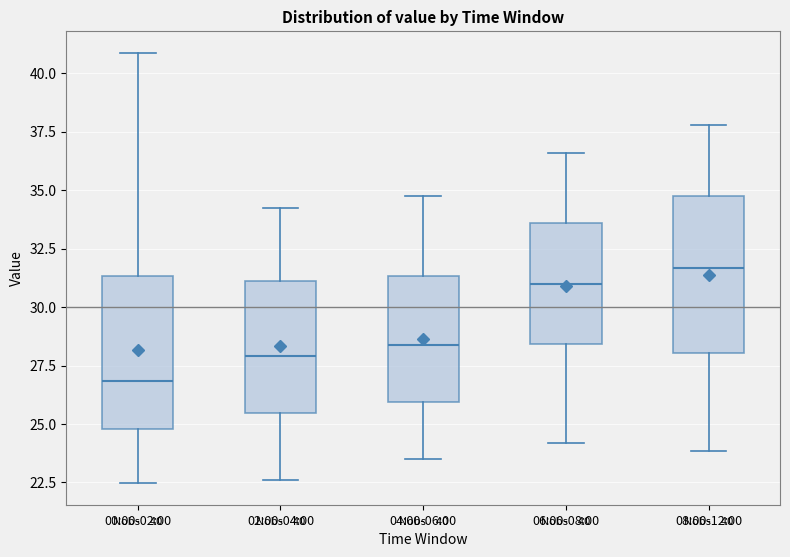

Which box's median line is the highest?

08:00-12:00